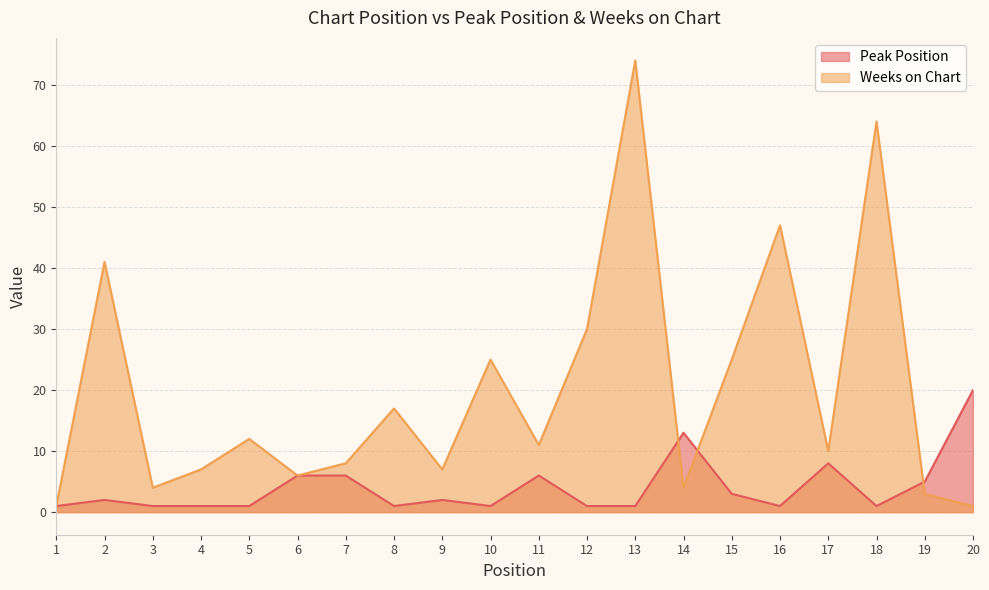

The Peak Position series shows 0 at 16. True or false?

False